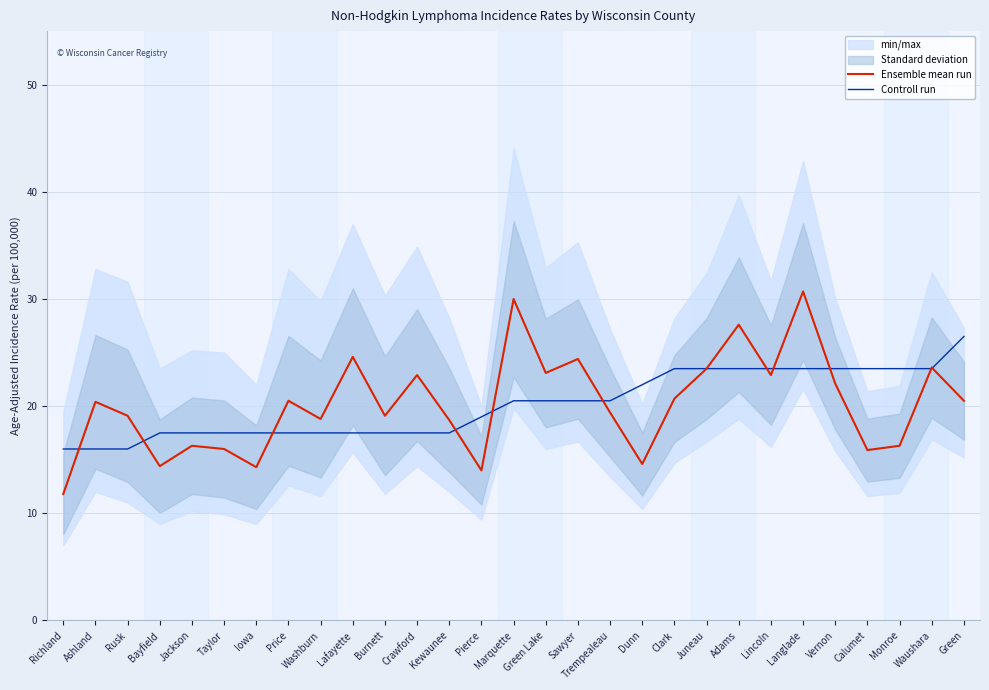

Does the chart have visible grid lines?

Yes